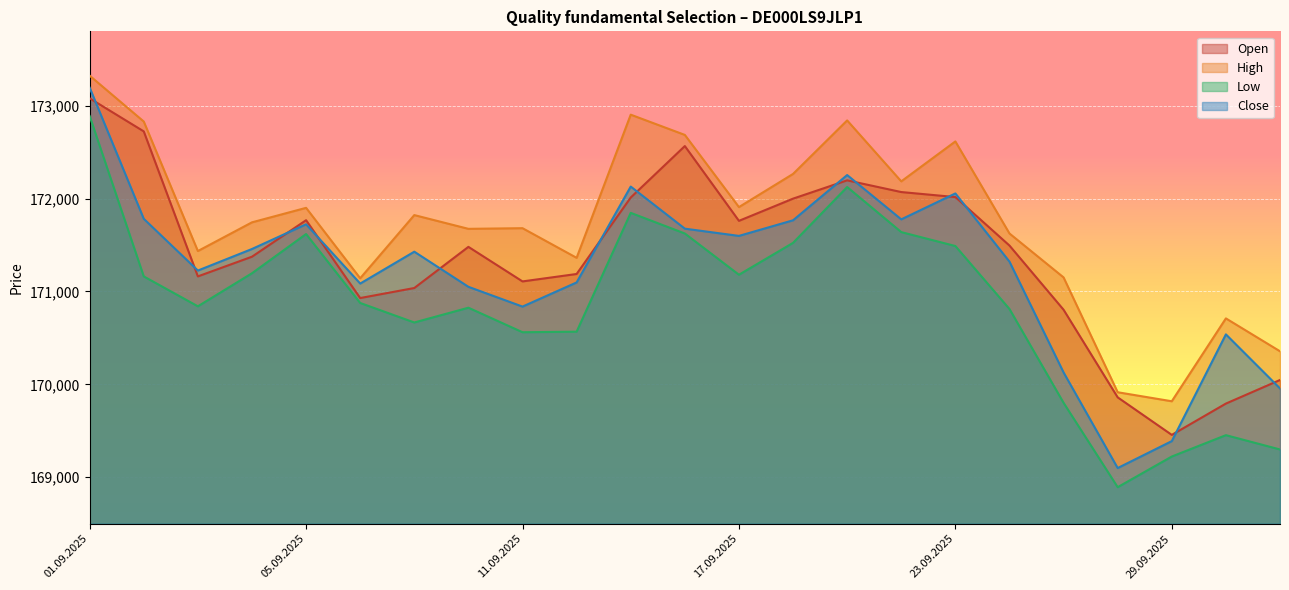

Which series has the widest spread of values?

Close